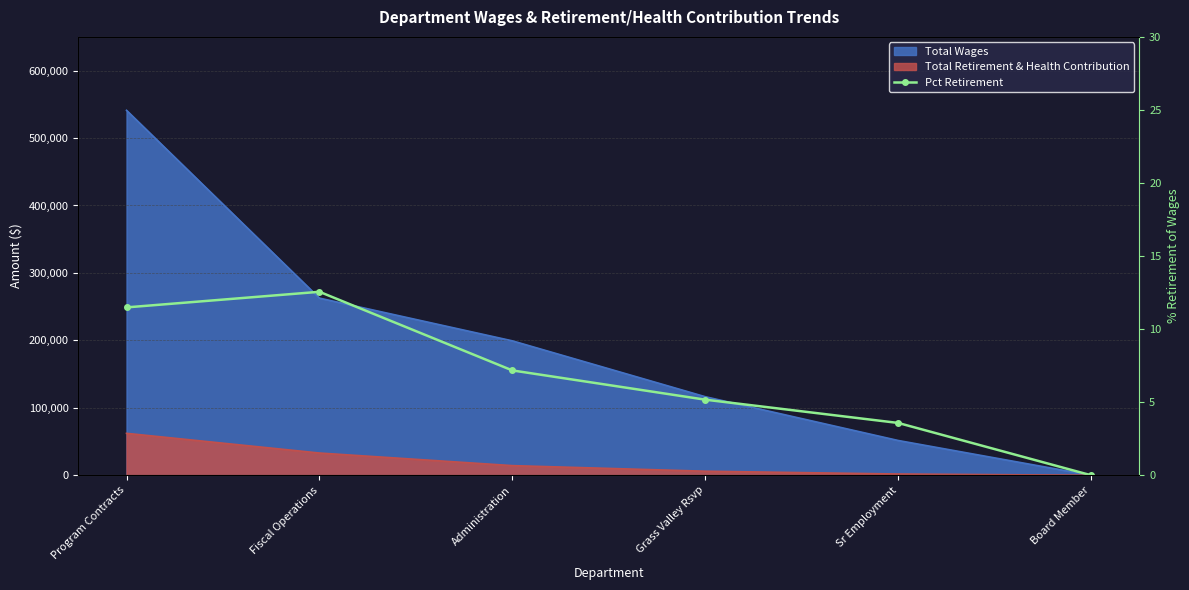

Where is the first local maximum?

Fiscal Operations